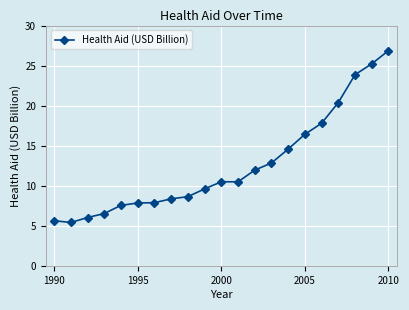

What is the value of the 15th point from the left?

14.6